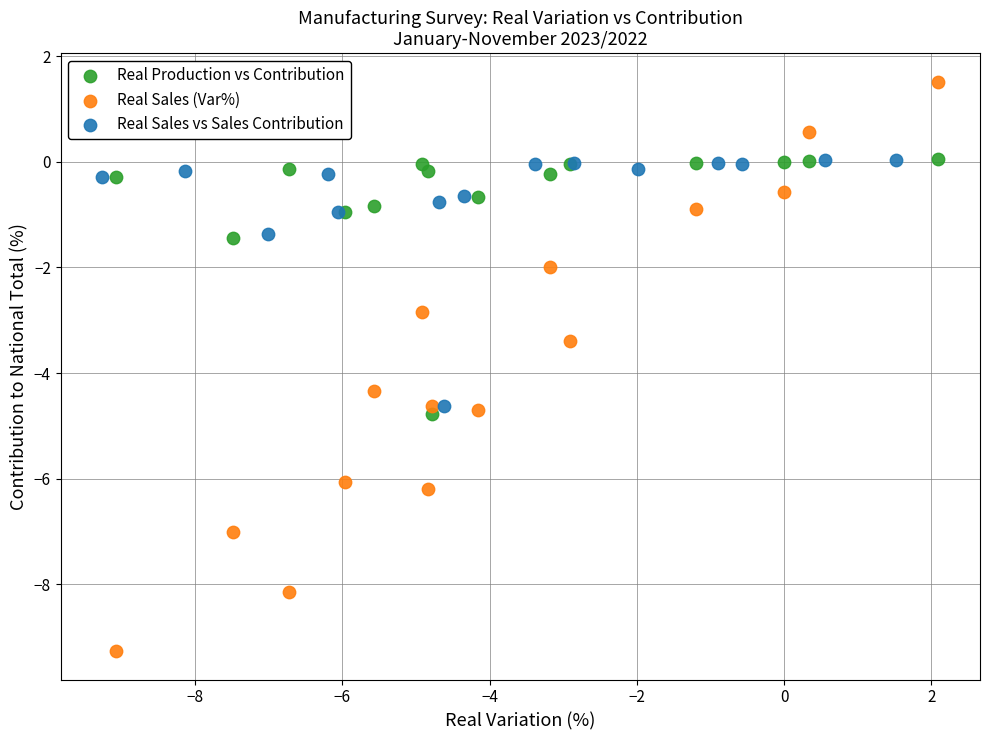

Which series has the widest spread of Y values?

Real Sales (Var%)